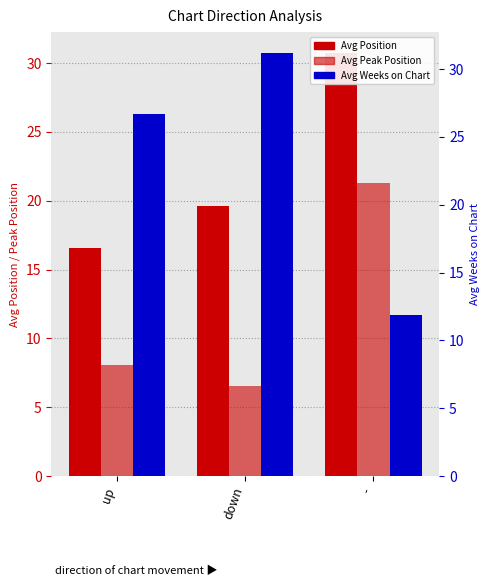

Reading right to left, list all the values displayed in this chart.

Avg Position: 30.7	19.6	16.6
Avg Peak Position: 21.3	6.5	8.1
Avg Weeks on Chart: 11.9	31.2	26.7